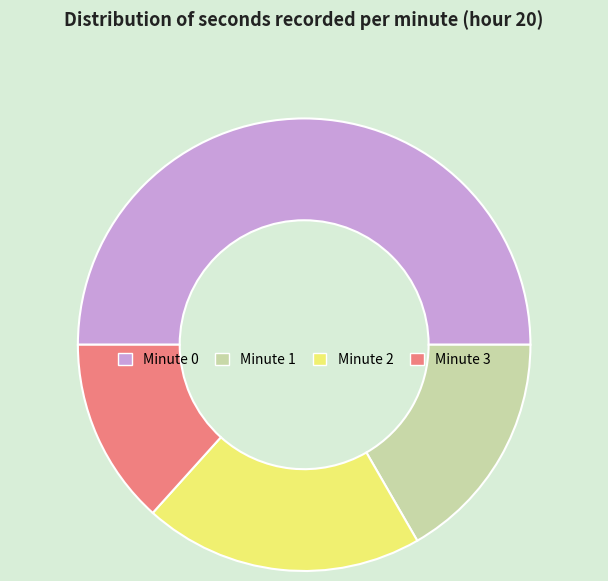

Which slice is the smallest?

Minute 3